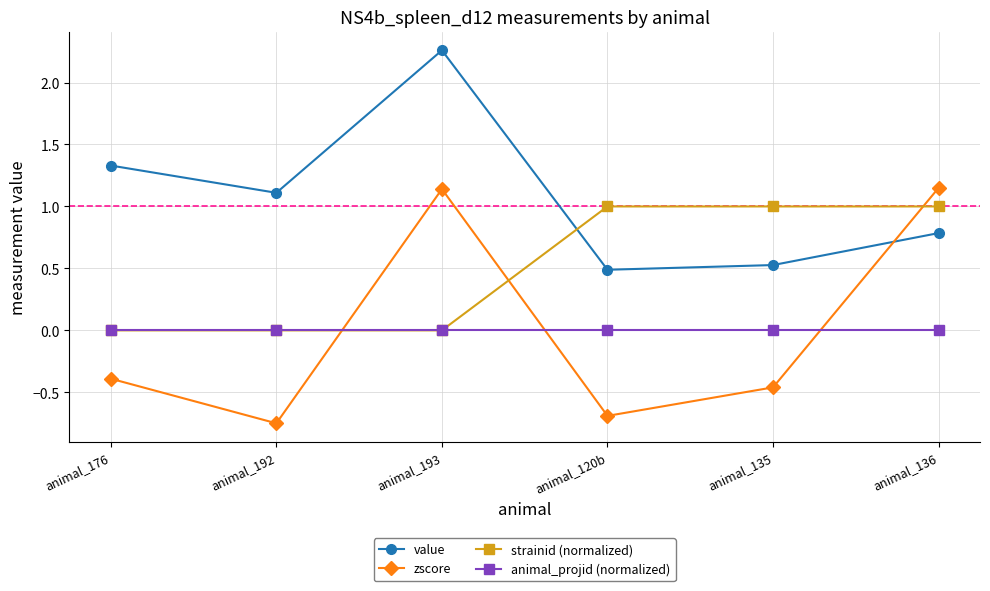

Count the number of data series in this chart.

4